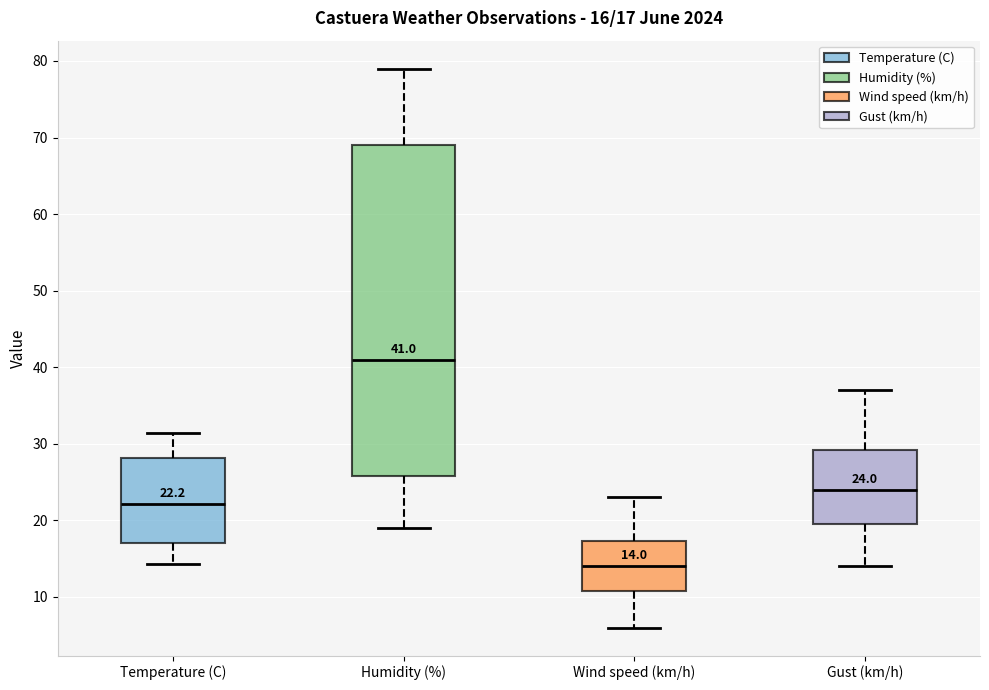

Which box has the lowest median line?

Wind speed (km/h)